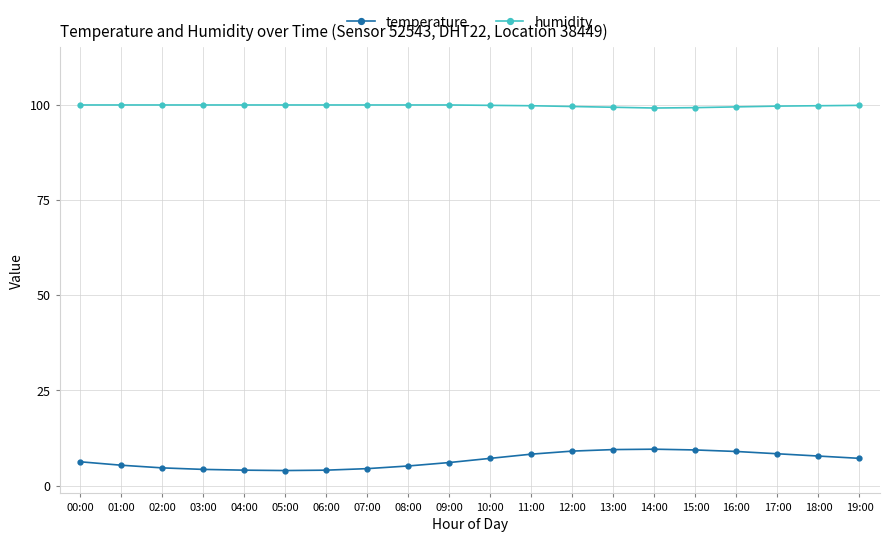

The humidity series shows 99.8 at 19:00. True or false?

True